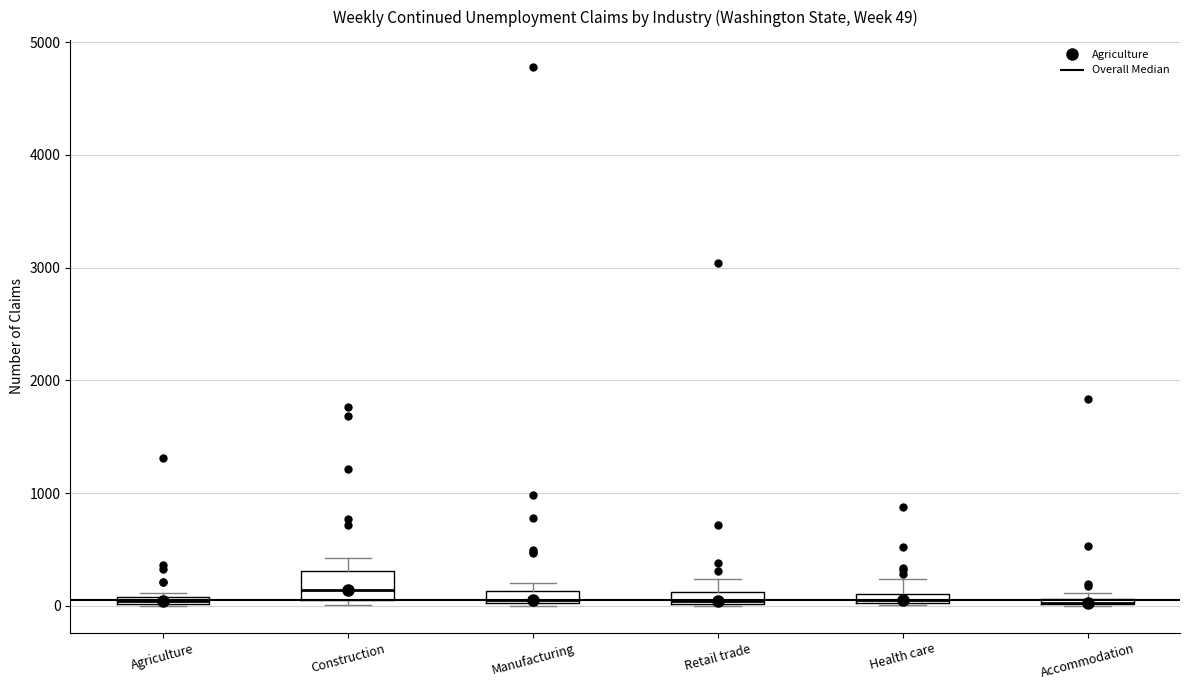

Comparing the boxes themselves (not the whiskers), which one is the tallest?

Construction